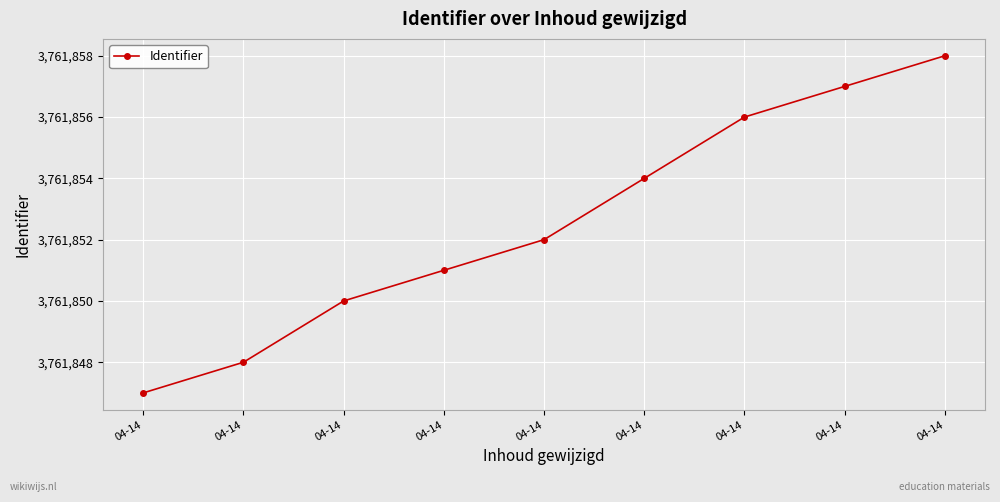

Is this an area chart (filled region under the line)?

No